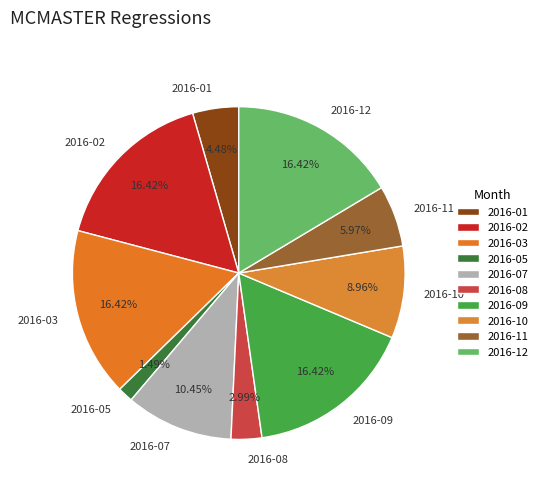

Does 2016-05 represent more than half of the total?

No